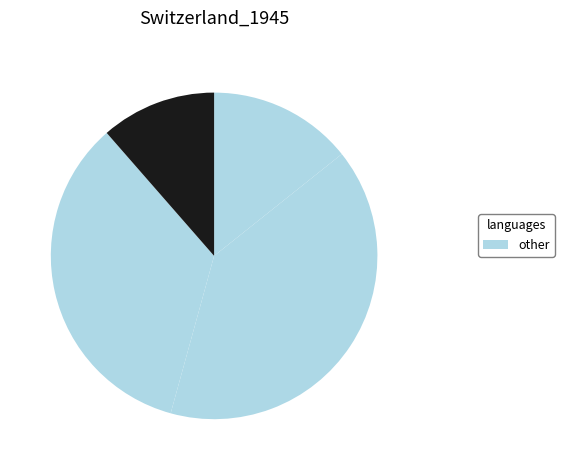

How many slices are in this pie chart?

4